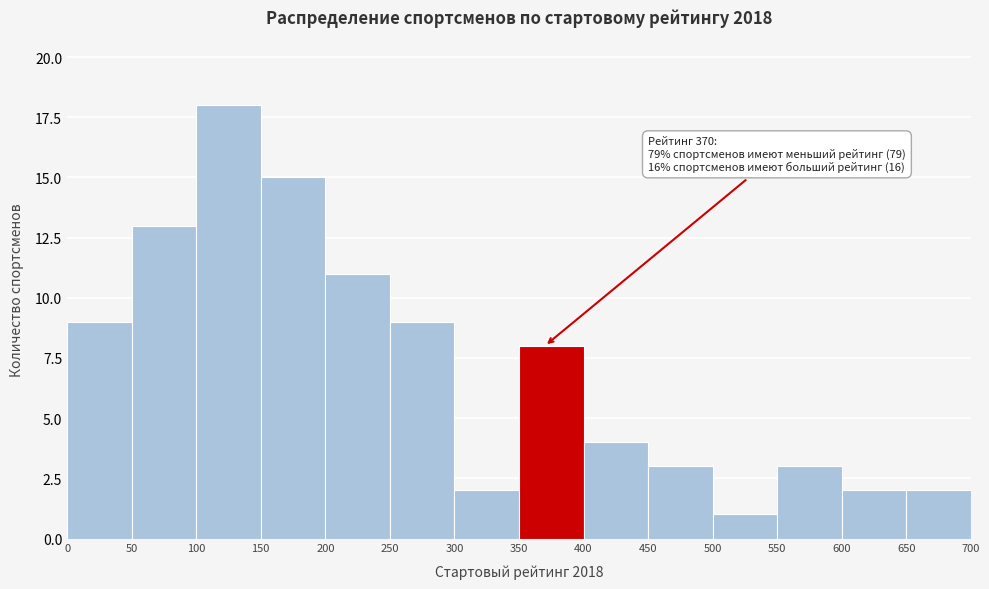

Over which range of the x-axis is the bar tallest?

100 to 150